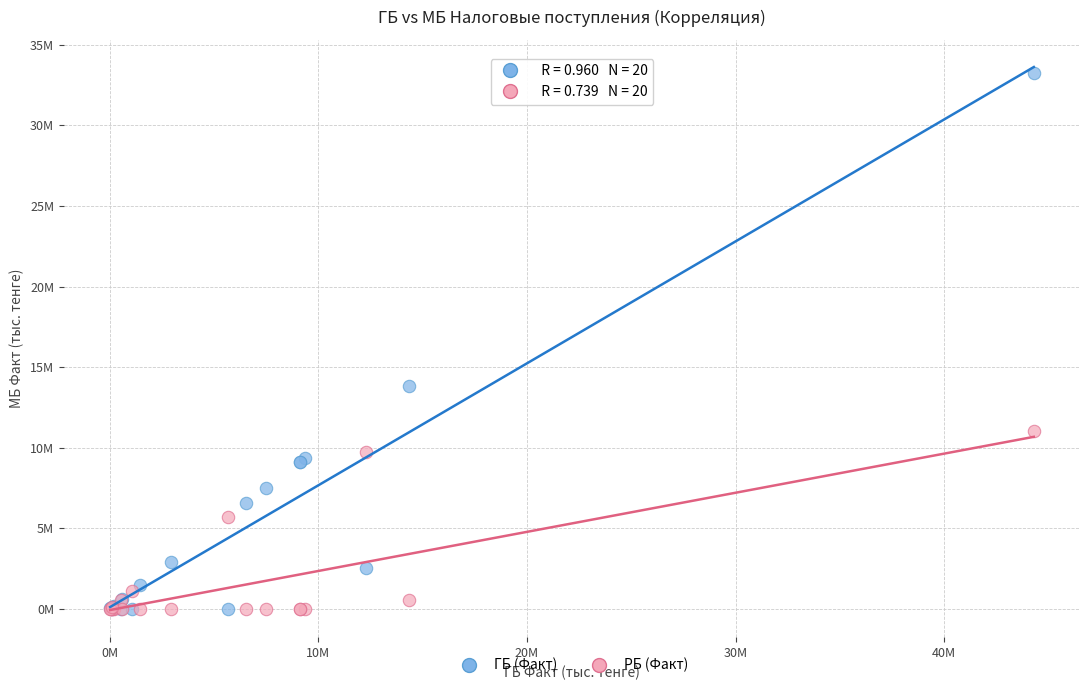

Which series reaches the maximum Y coordinate?

ГБ (Факт)